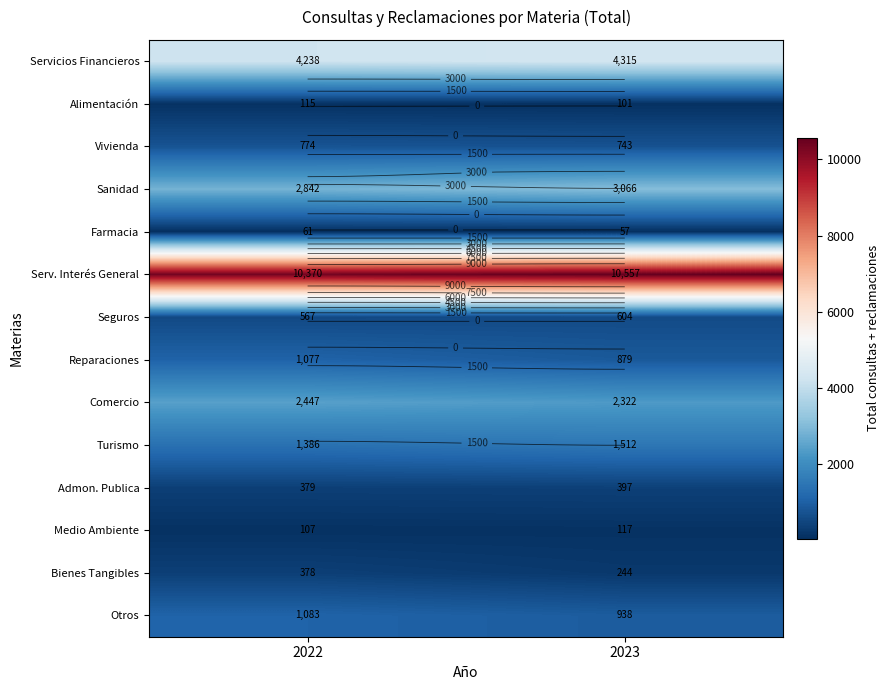

Which series has the largest total across all categories?

Serv. Interés General